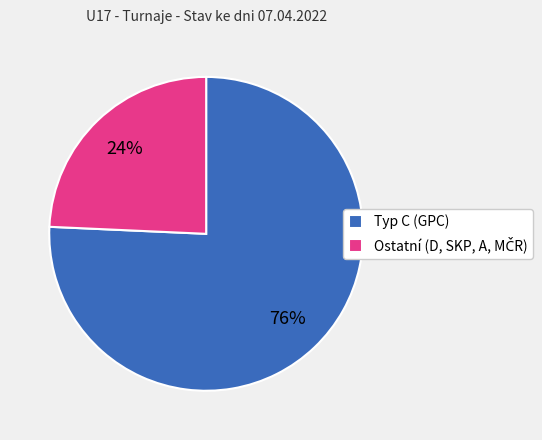

Is it true that Typ C (GPC) is 87% of the pie?

False